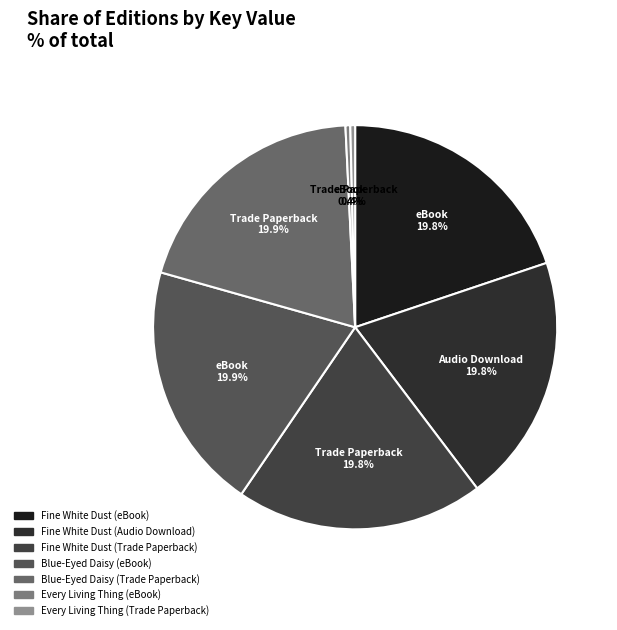

Does any single category account for the majority?

No